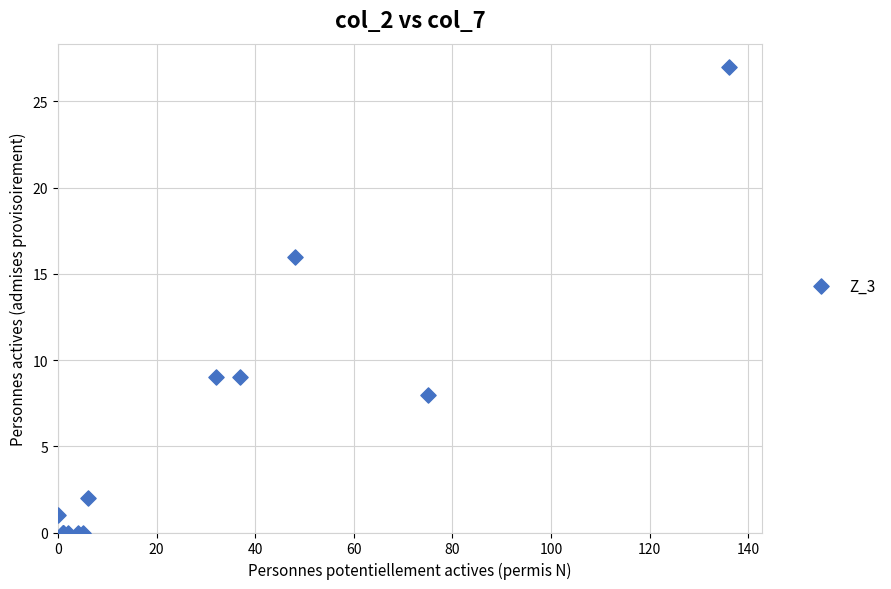

What Y value in the scatter plot is closest to 13?

16